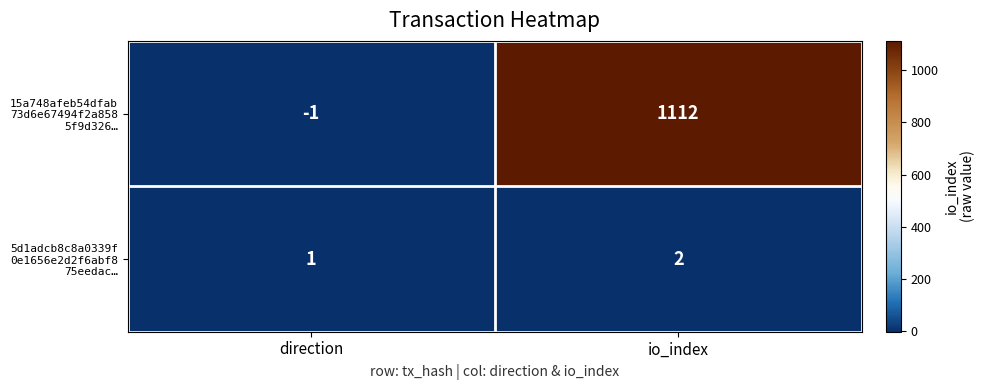

At which category does the chart reach its minimum across all series?

direction